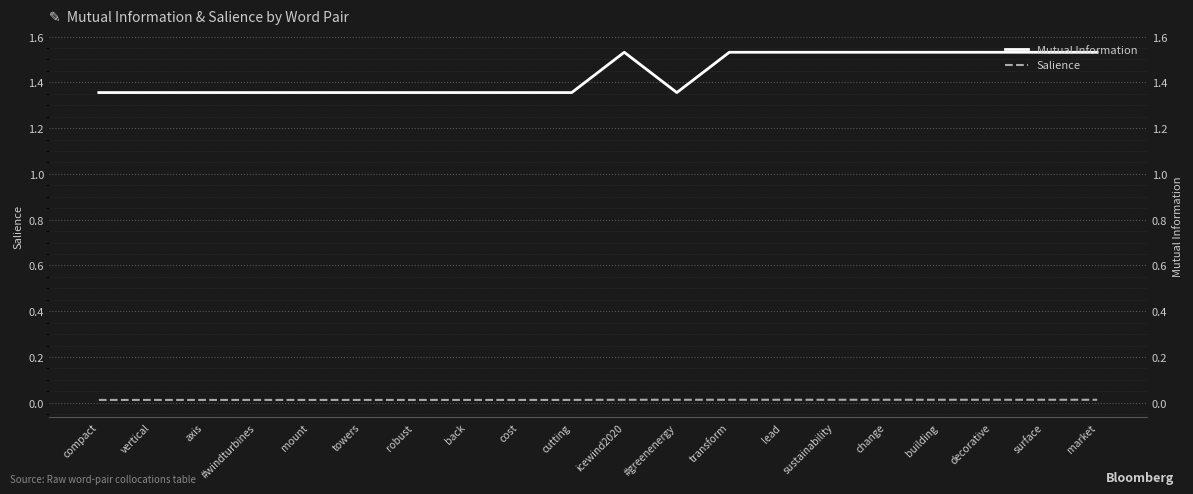

How many Mutual Information values are between 1 and 2?

20